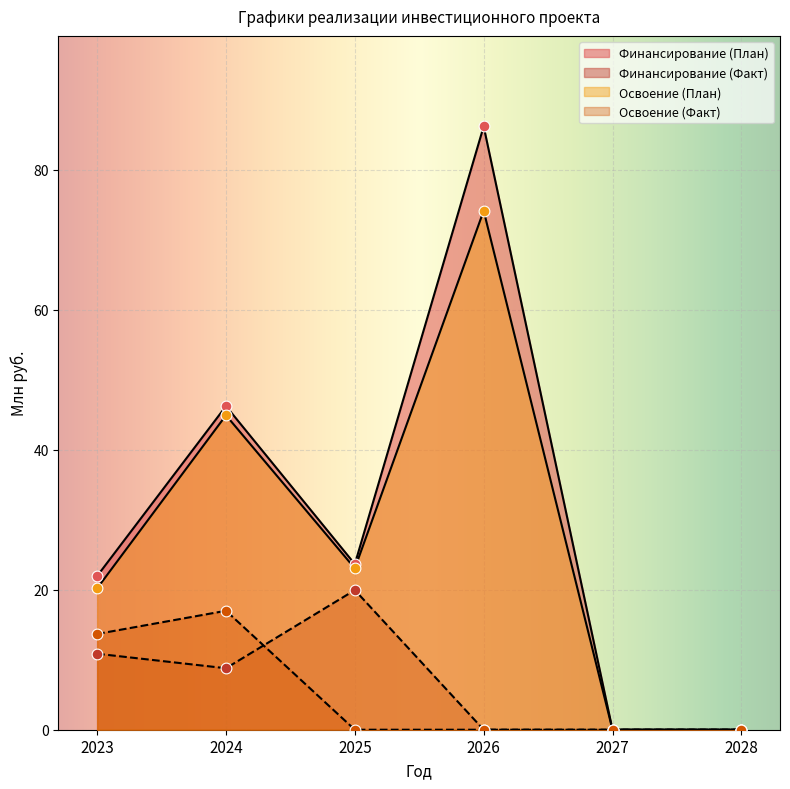

Which series has the largest total across all categories?

Финансирование (План)